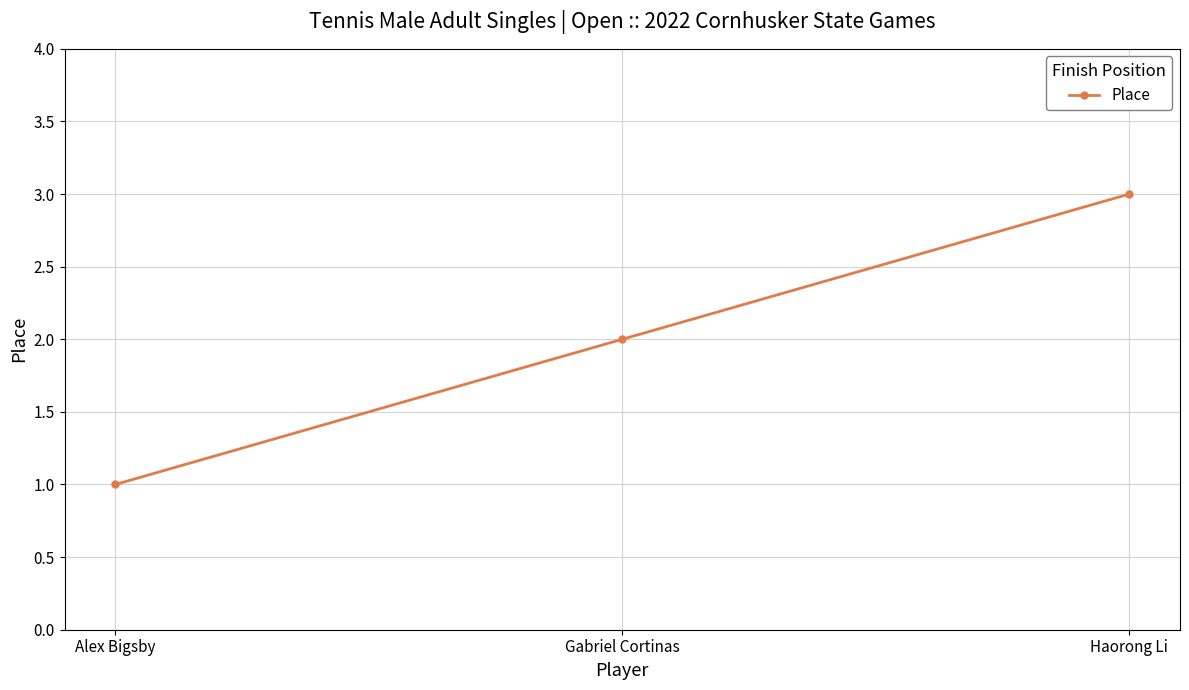

What is the label of the 3rd point from the right?

Alex Bigsby